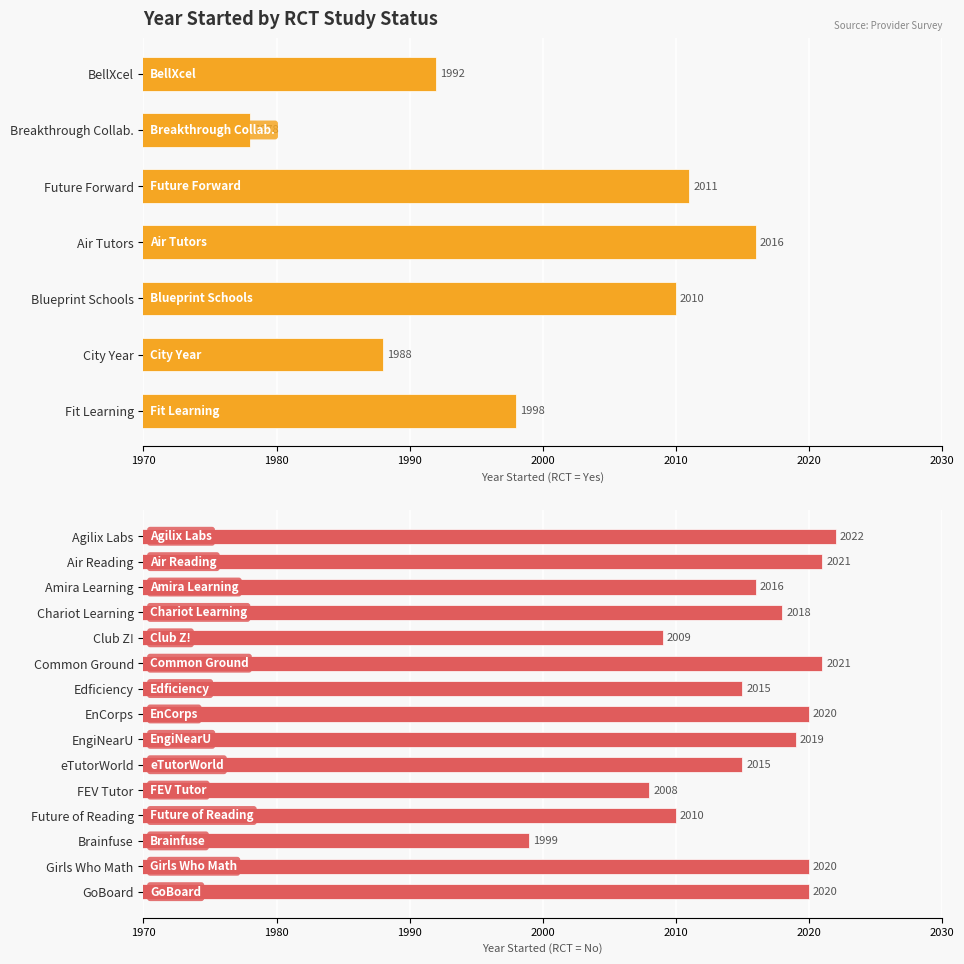

Approximately how many times larger is the value at Air Tutors compared to Blueprint Schools?

1.0